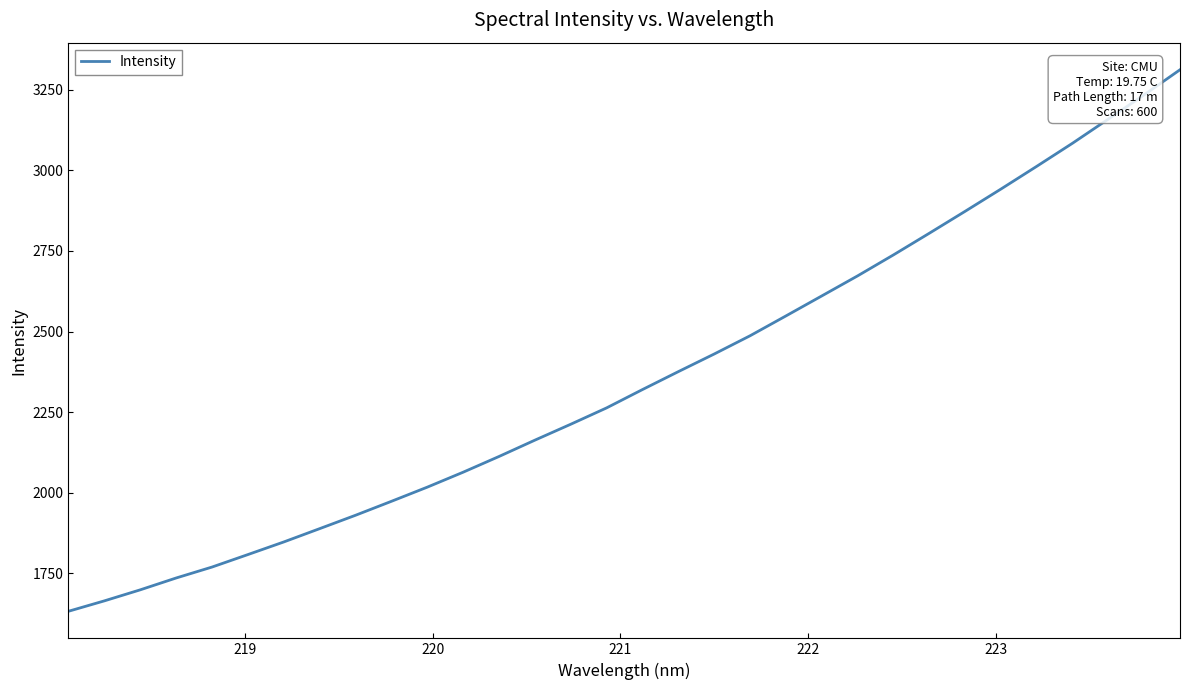

What is the minimum value shown in the chart?

1632.8